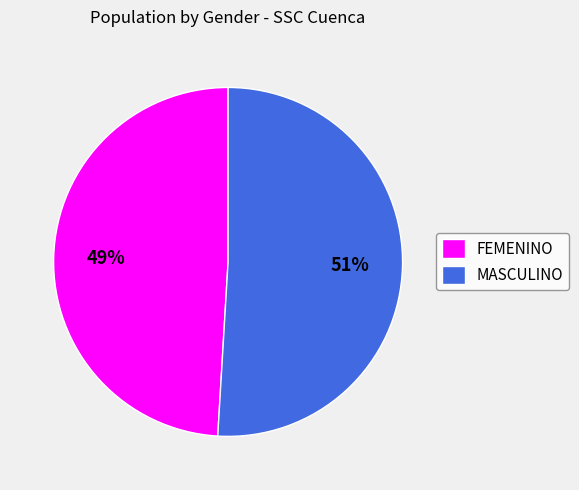

Rank the categories by value from lowest to highest.

FEMENINO, MASCULINO